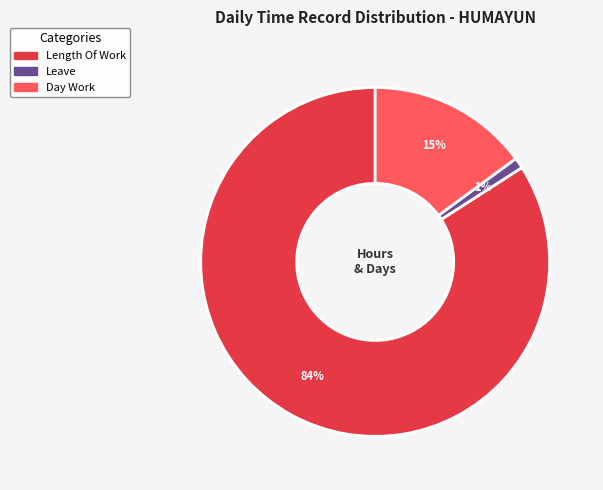

Is it true that Day Work is 25% of the pie?

False